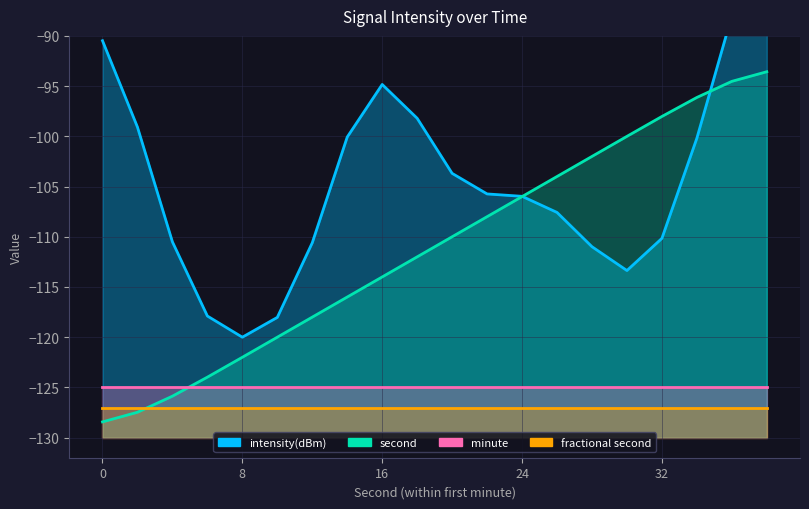

Which category has the highest value across all series?

19